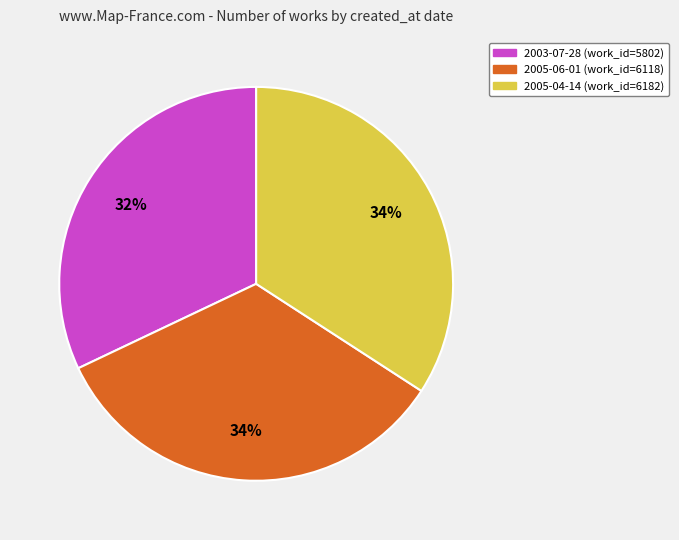

Does 2005-04-14 represent more than half of the total?

No